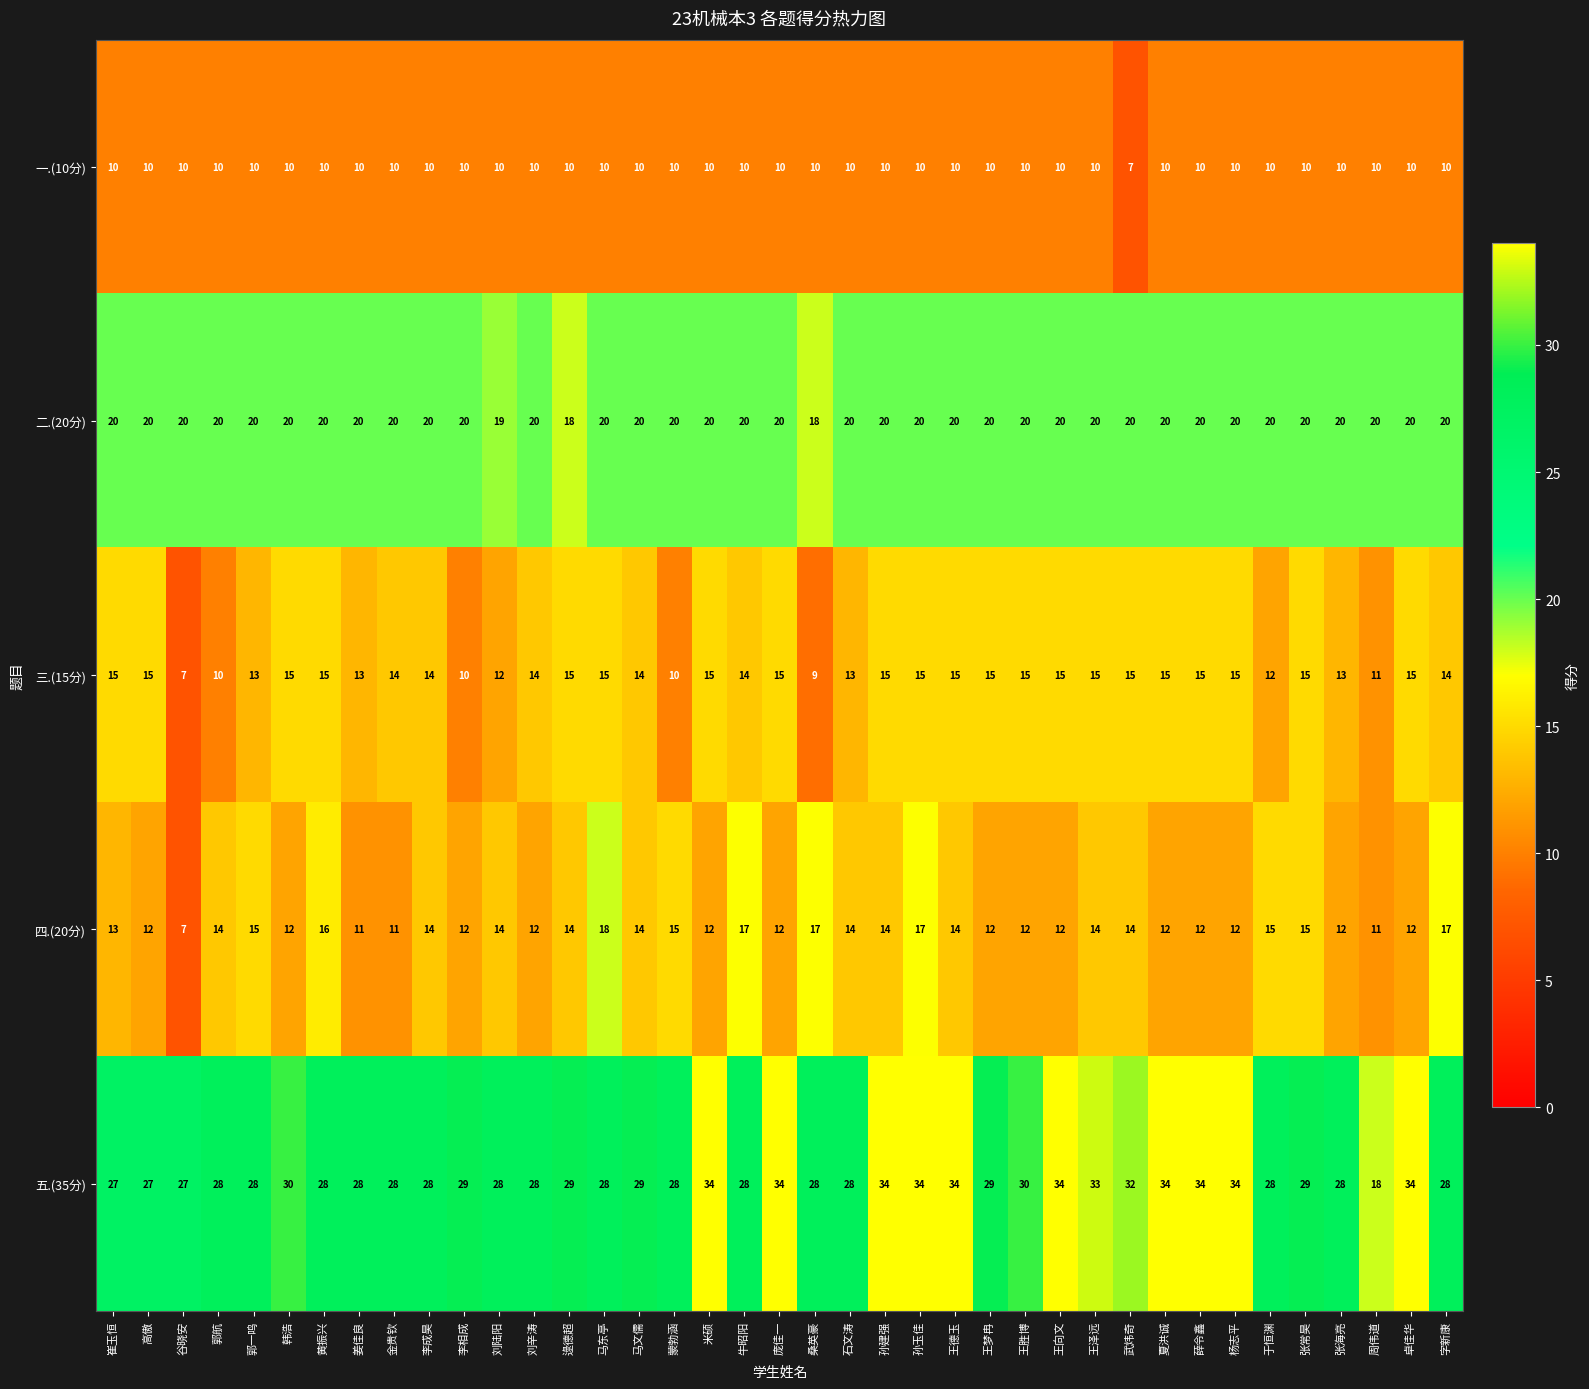

Is the value of 二.(20分) at 张海亮 greater than the value of 五.(35分) at 郭一鸣?

No